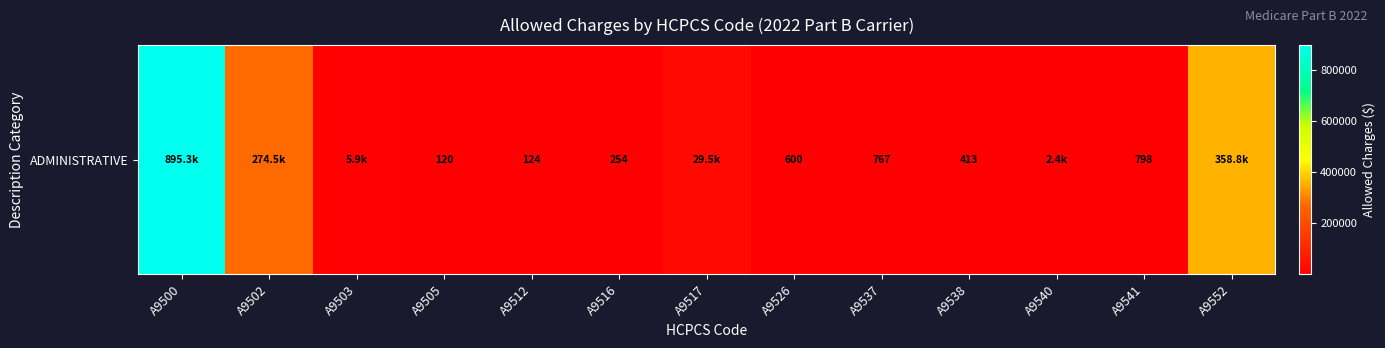

Reading left to right, list all the values displayed in this chart.

895281.0	274456.7	5928.5	120.0	124.3	254.1	29467.2	600.0	767.4	412.7	2415.0	798.2	358786.4